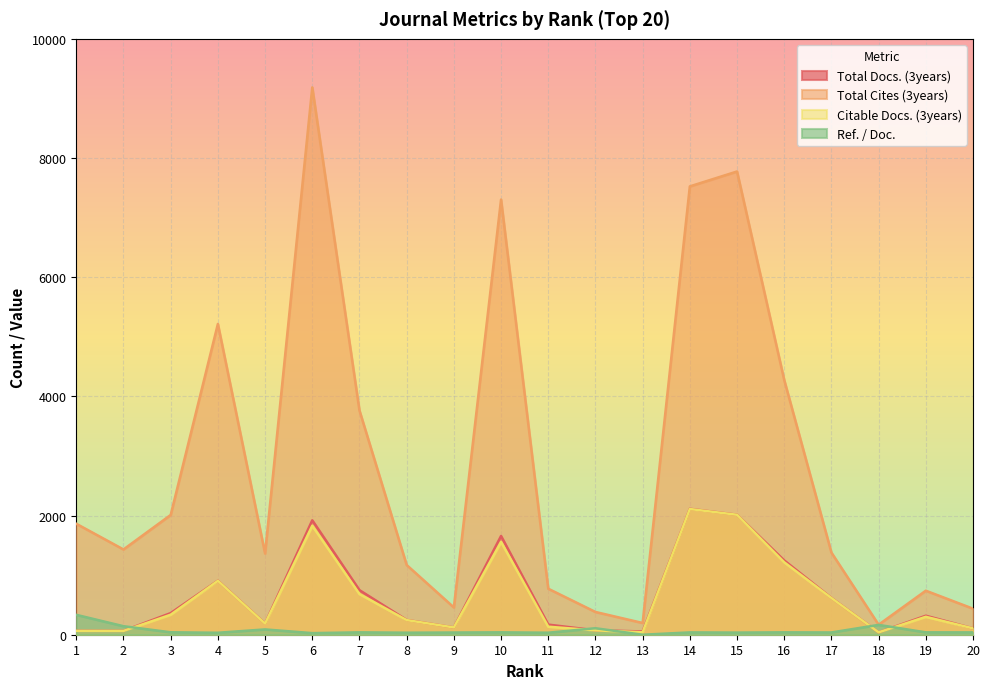

At which label does Citable Docs. (3years) reach its peak?

14